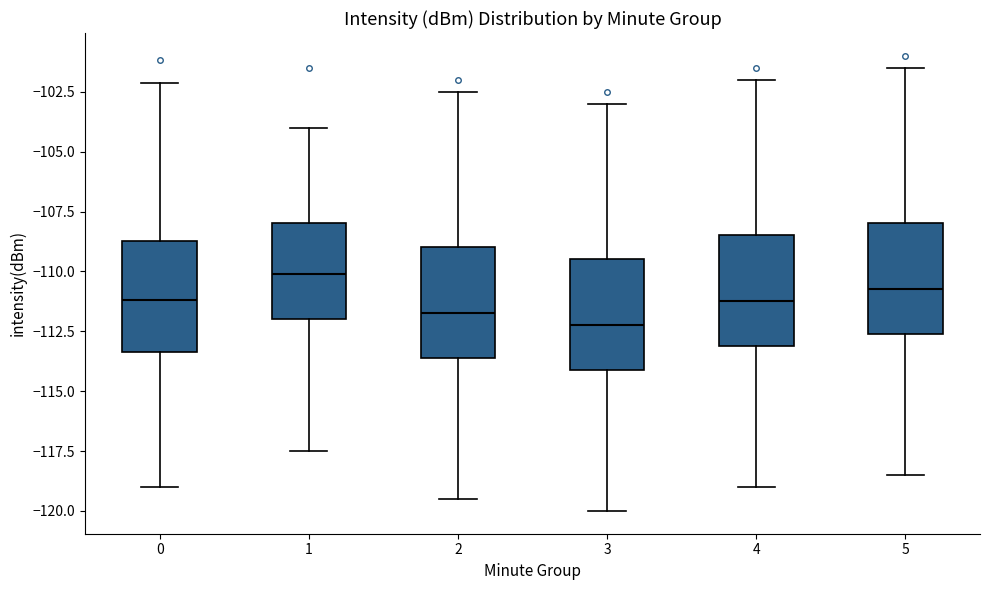

Which box's median line is the lowest?

3